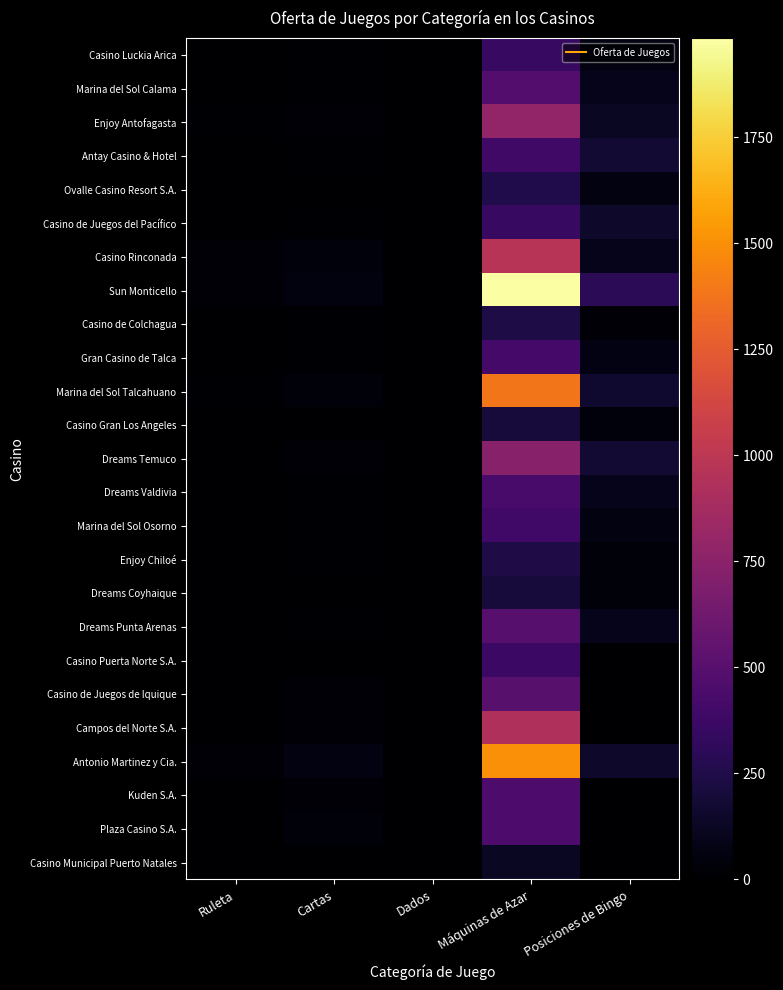

Reading right to left, transcribe all the data shown in this chart.

Casino Luckia Arica: Posiciones de Bingo=60	Máquinas de Azar=352	Dados=1	Cartas=9	Ruleta=5
Marina del Sol Calama: Posiciones de Bingo=100	Máquinas de Azar=484	Dados=2	Cartas=12	Ruleta=7
Enjoy Antofagasta: Posiciones de Bingo=124	Máquinas de Azar=790	Dados=2	Cartas=30	Ruleta=10
Antay Casino & Hotel: Posiciones de Bingo=179	Máquinas de Azar=395	Dados=1	Cartas=14	Ruleta=6
Ovalle Casino Resort S.A.: Posiciones de Bingo=60	Máquinas de Azar=255	Dados=1	Cartas=7	Ruleta=6
Casino de Juegos del Pacífico: Posiciones de Bingo=148	Máquinas de Azar=353	Dados=1	Cartas=9	Ruleta=7
Casino Rinconada: Posiciones de Bingo=100	Máquinas de Azar=976	Dados=1	Cartas=46	Ruleta=16
Sun Monticello: Posiciones de Bingo=300	Máquinas de Azar=1983	Dados=1	Cartas=51	Ruleta=28
Casino de Colchagua: Posiciones de Bingo=30	Máquinas de Azar=238	Dados=2	Cartas=12	Ruleta=5
Gran Casino de Talca: Posiciones de Bingo=68	Máquinas de Azar=413	Dados=1	Cartas=10	Ruleta=4
Marina del Sol Talcahuano: Posiciones de Bingo=168	Máquinas de Azar=1385	Dados=2	Cartas=36	Ruleta=12
Casino Gran Los Angeles: Posiciones de Bingo=40	Máquinas de Azar=207	Dados=1	Cartas=7	Ruleta=4
Dreams Temuco: Posiciones de Bingo=176	Máquinas de Azar=735	Dados=3	Cartas=26	Ruleta=7
Dreams Valdivia: Posiciones de Bingo=100	Máquinas de Azar=432	Dados=2	Cartas=15	Ruleta=5
Marina del Sol Osorno: Posiciones de Bingo=60	Máquinas de Azar=397	Dados=1	Cartas=13	Ruleta=7
Enjoy Chiloé: Posiciones de Bingo=36	Máquinas de Azar=246	Dados=1	Cartas=11	Ruleta=5
Dreams Coyhaique: Posiciones de Bingo=38	Máquinas de Azar=208	Dados=1	Cartas=6	Ruleta=4
Dreams Punta Arenas: Posiciones de Bingo=100	Máquinas de Azar=502	Dados=2	Cartas=12	Ruleta=6
Casino Puerta Norte S.A.: Posiciones de Bingo=0	Máquinas de Azar=371	Dados=0	Cartas=4	Ruleta=2
Casino de Juegos de Iquique: Posiciones de Bingo=0	Máquinas de Azar=509	Dados=1	Cartas=17	Ruleta=6
Campos del Norte S.A.: Posiciones de Bingo=0	Máquinas de Azar=932	Dados=1	Cartas=24	Ruleta=7
Antonio Martinez y Cia.: Posiciones de Bingo=148	Máquinas de Azar=1500	Dados=3	Cartas=57	Ruleta=16
Kuden S.A.: Posiciones de Bingo=0	Máquinas de Azar=454	Dados=0	Cartas=26	Ruleta=6
Plaza Casino S.A.: Posiciones de Bingo=0	Máquinas de Azar=451	Dados=2	Cartas=36	Ruleta=7
Casino Municipal Puerto Natales: Posiciones de Bingo=0	Máquinas de Azar=125	Dados=0	Cartas=5	Ruleta=2